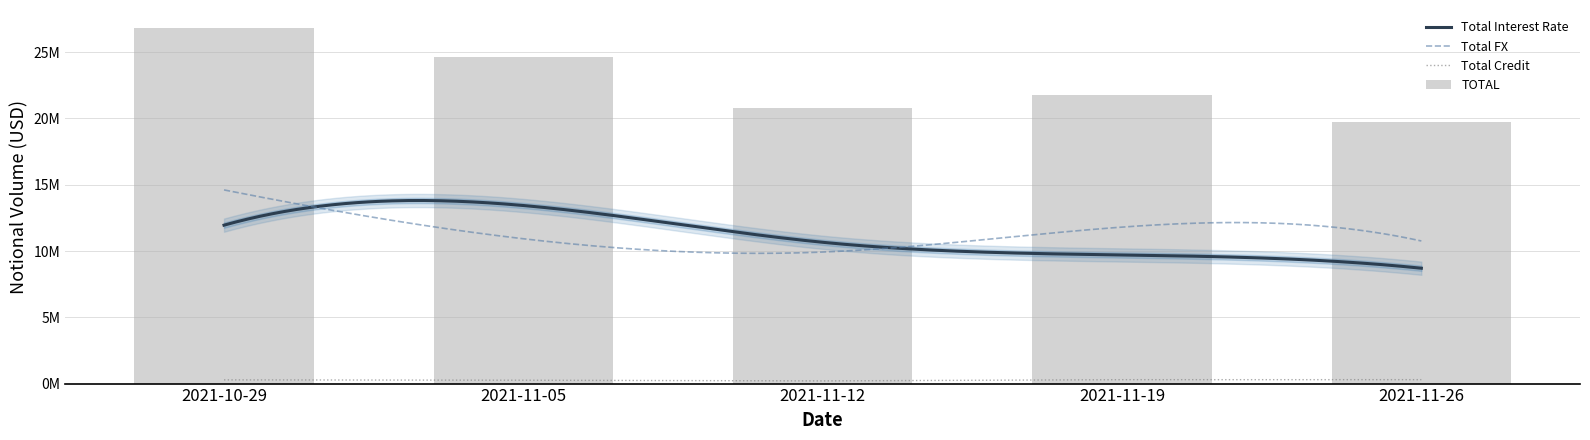

Is the value of Total Credit at 2021-11-19 greater than the value of TOTAL at 2021-11-05?

No